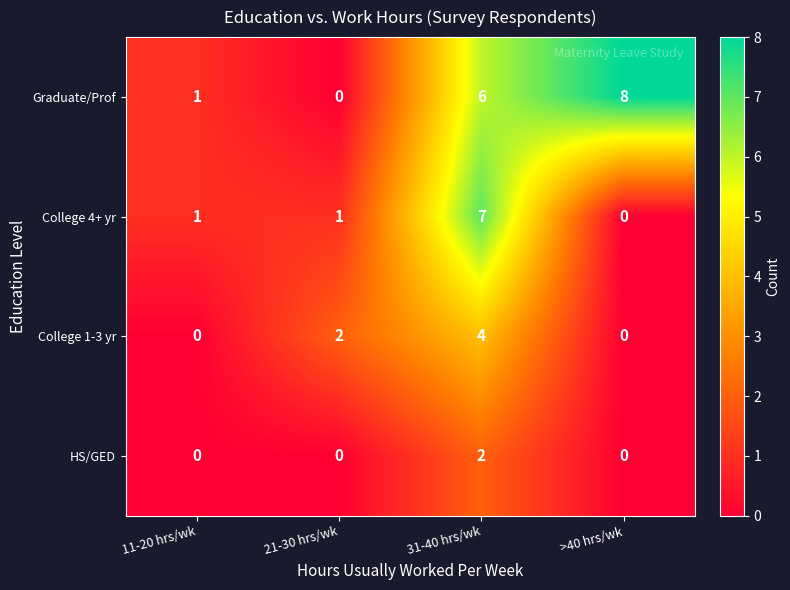

What is the difference between the second highest and minimum values in the Graduate/Prof series?

6